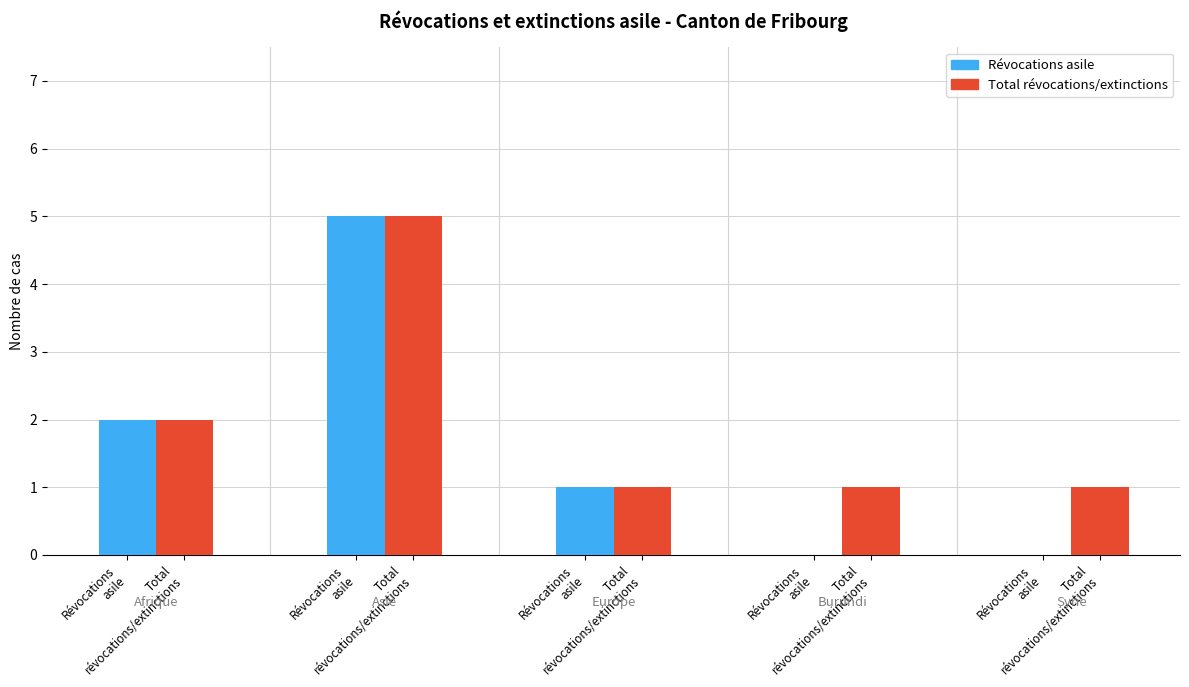

What is the difference between the maximum and second lowest values in the Révocations asile series?

5